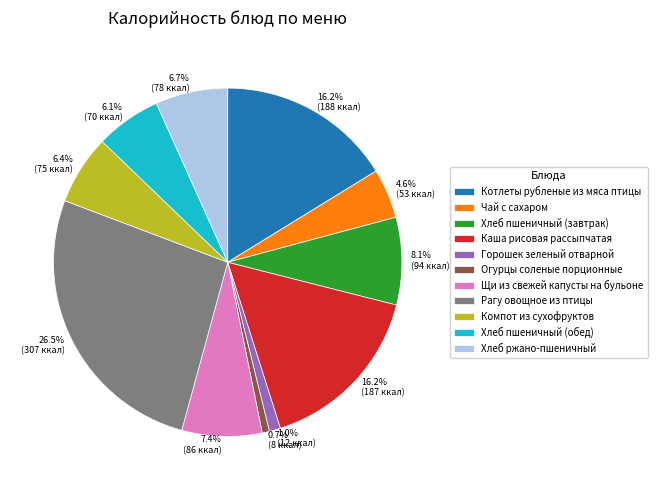

Which has a higher value, 16.2% (188 ккал) or 6.7% (78 ккал)?

16.2% (188 ккал)